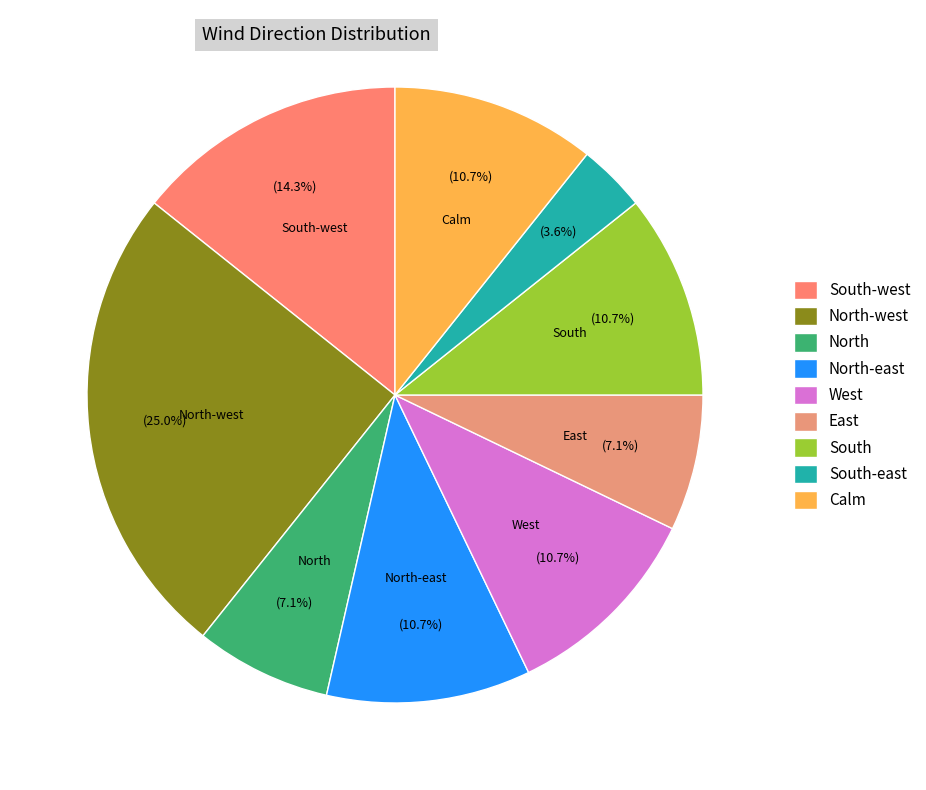

Is it true that South is 19% of the pie?

False